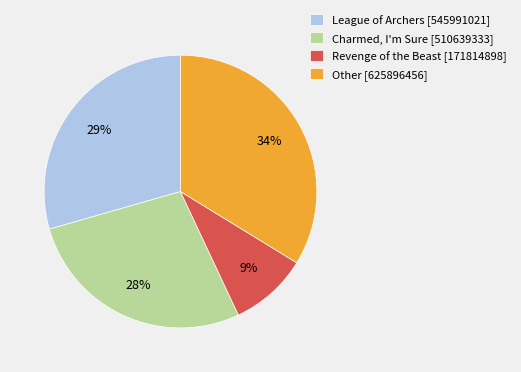

True or false: Revenge of the Beast [171814898] accounts for 15% of the total.

False